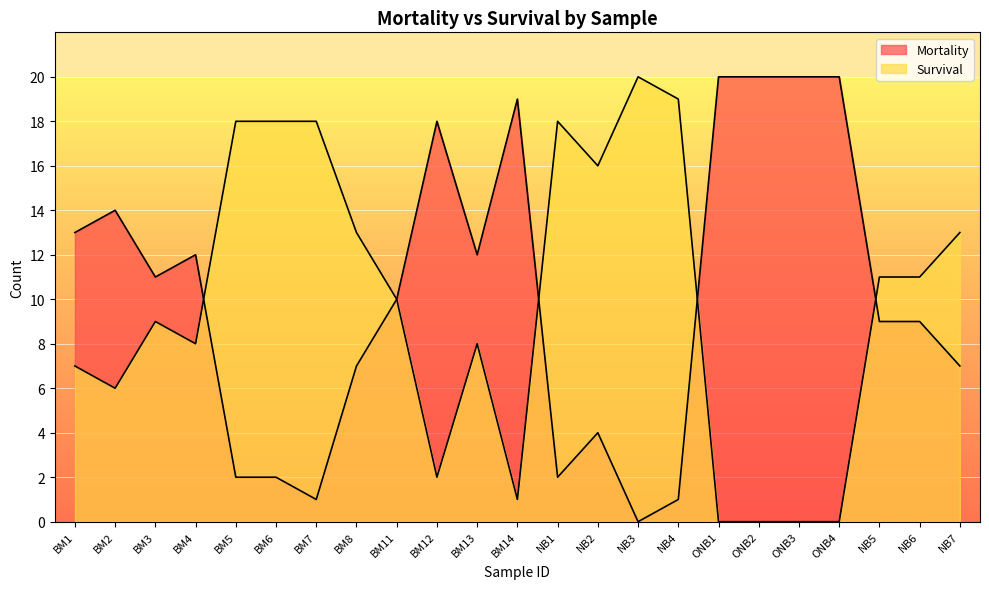

How many times do Survival and Mortality cross each other?

4